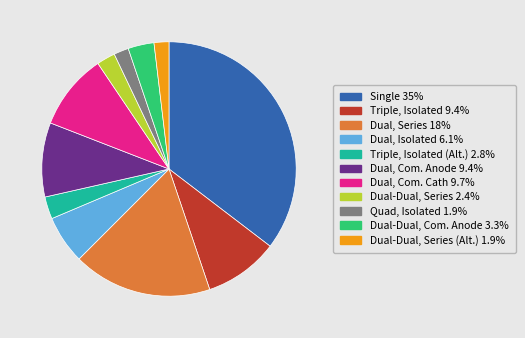

Is there a majority slice in this chart?

No